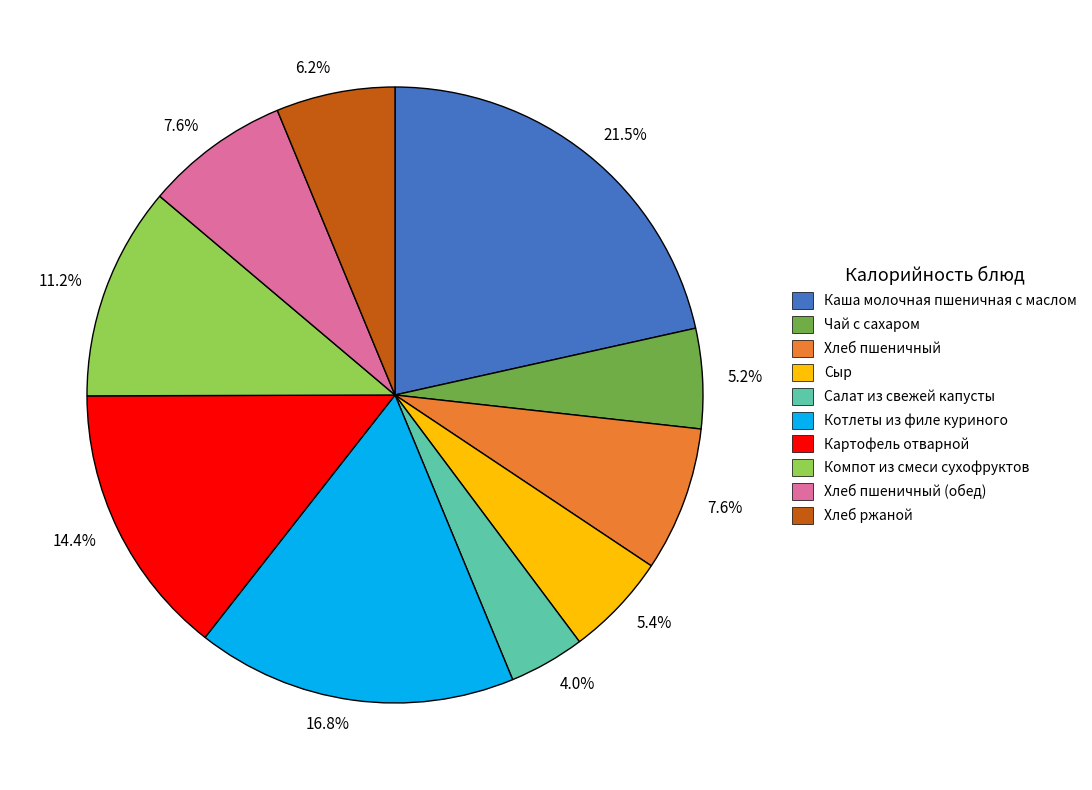

How many segments does this pie chart have?

10